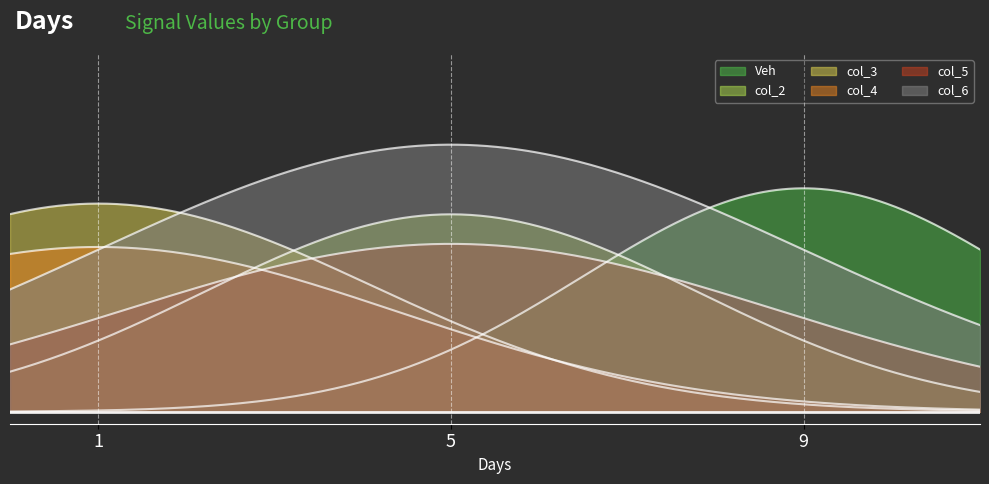

At how many categories does at least one series exceed 0?

3